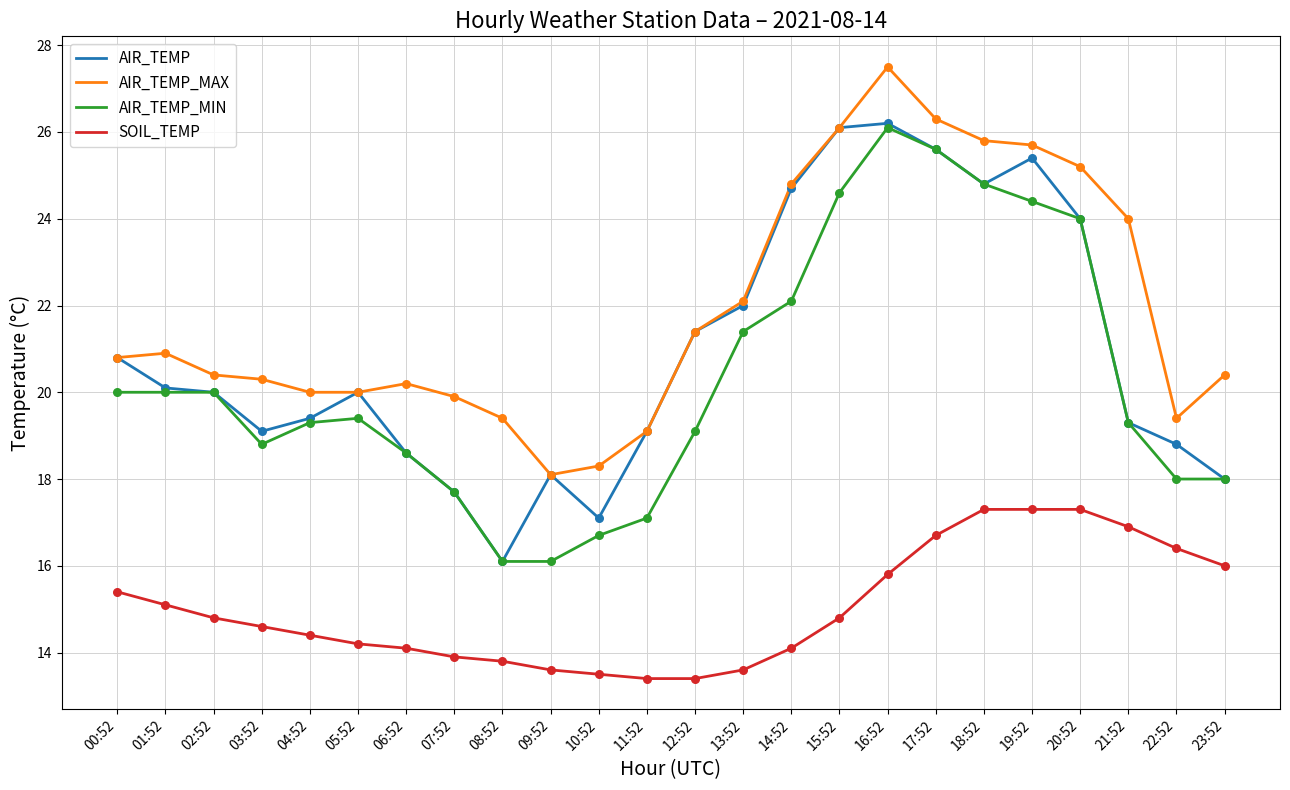

At which category is the sum across all series the highest?

16:52